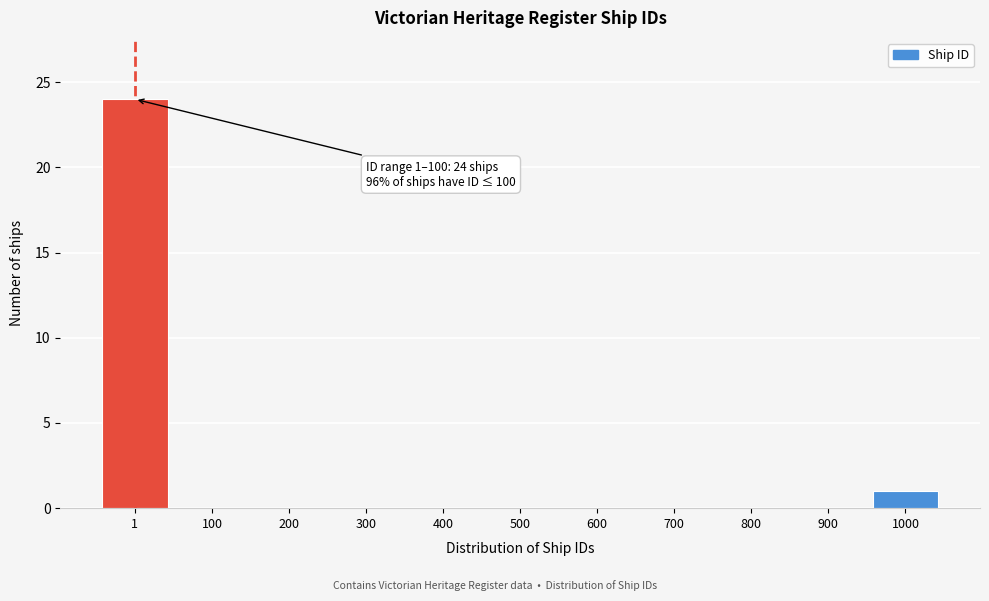

Reading left to right, what are all the values shown in this chart?

1=24	100=0	200=0	300=0	400=0	500=0	600=0	700=0	800=0	900=0	1000=1